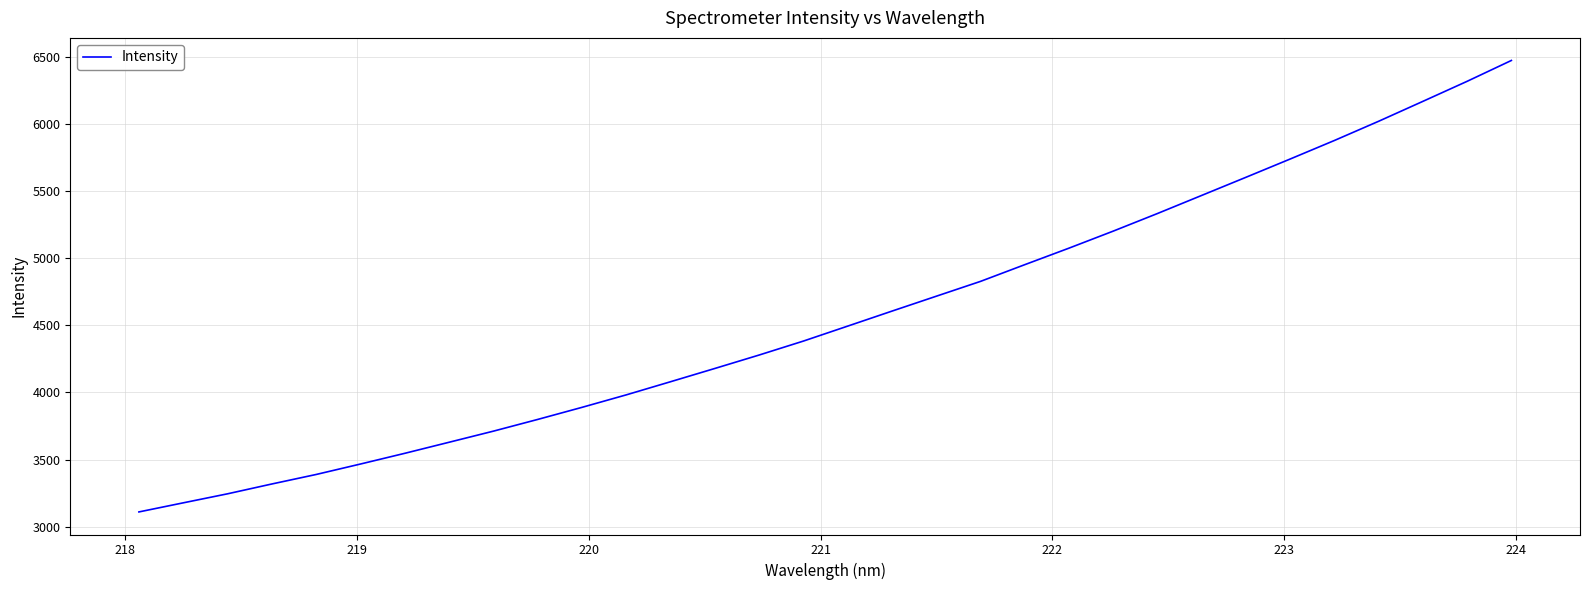

What is the minimum value shown in the chart?

3110.6